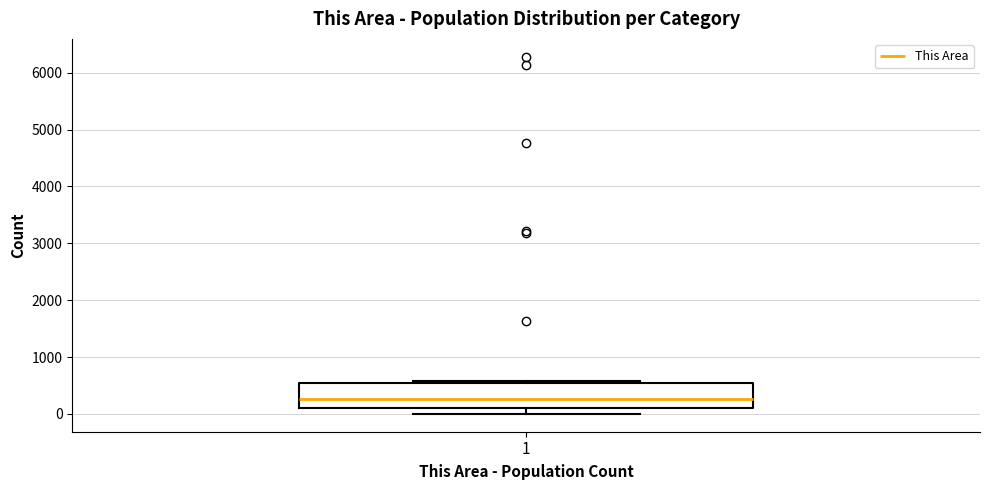

Where is the upper edge of the box at x = 1 on the y-axis? The values are not printed on the chart, so give them approximately, as read against the axis.

500